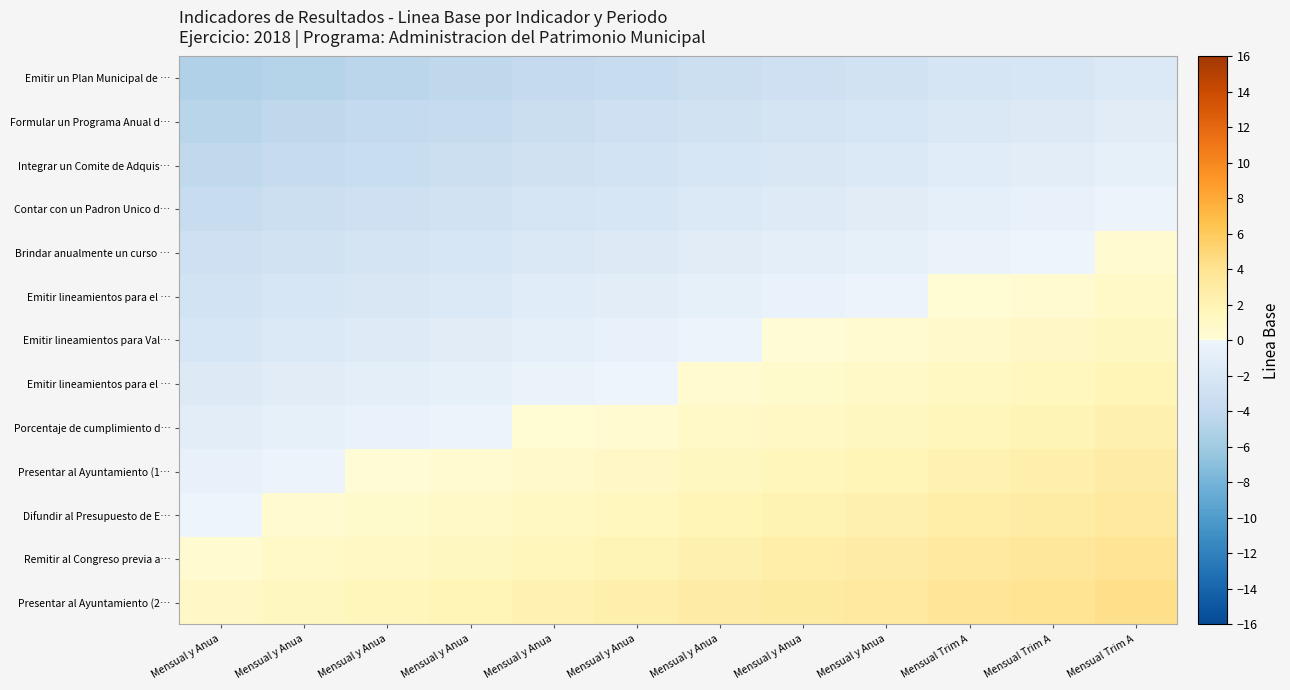

What is the total value across all series at Mensual y Anua?

-26.6